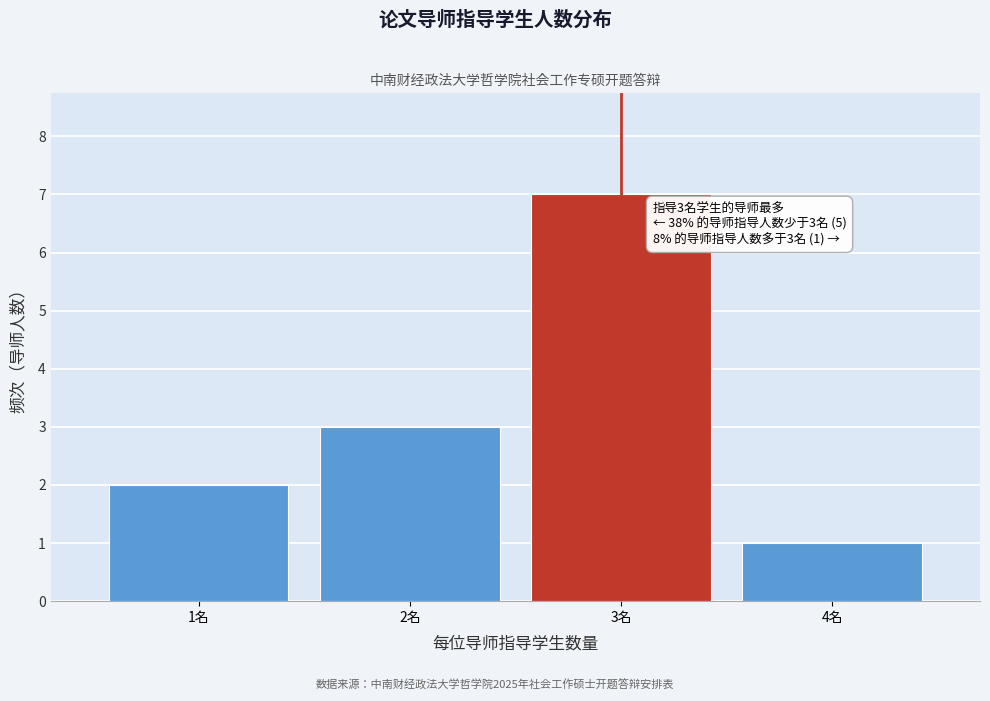

Reading left to right, what are all the values shown in this chart?

2	3	7	1